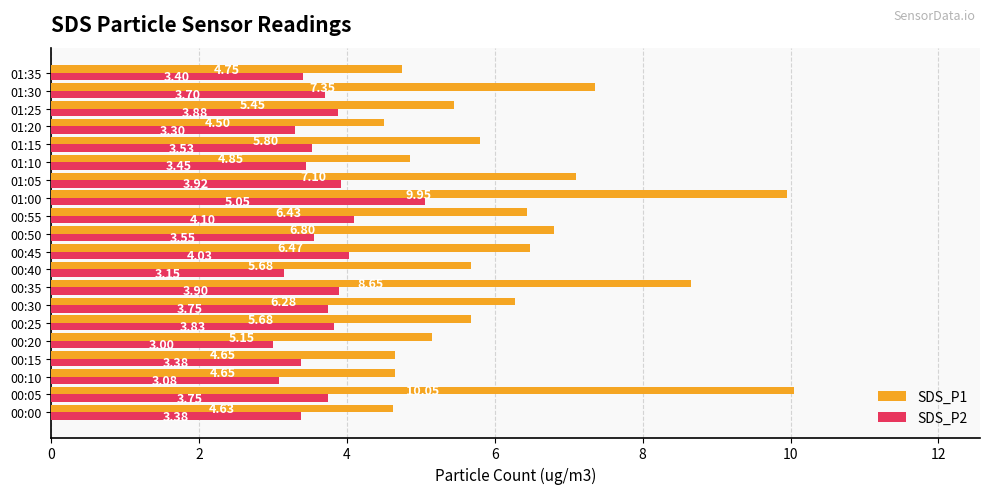

Which series has the widest spread of values?

SDS_P1